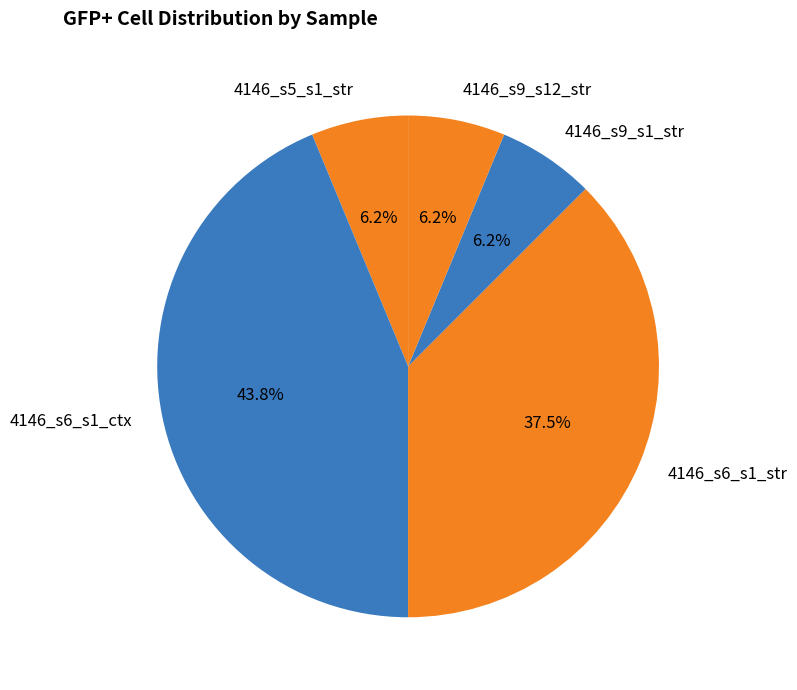

True or false: 4146_s6_s1_ctx accounts for 44% of the total.

True